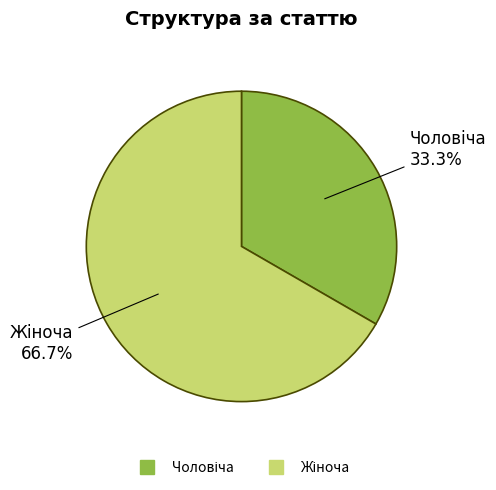

Is there any slice that represents more than half of the pie?

Yes